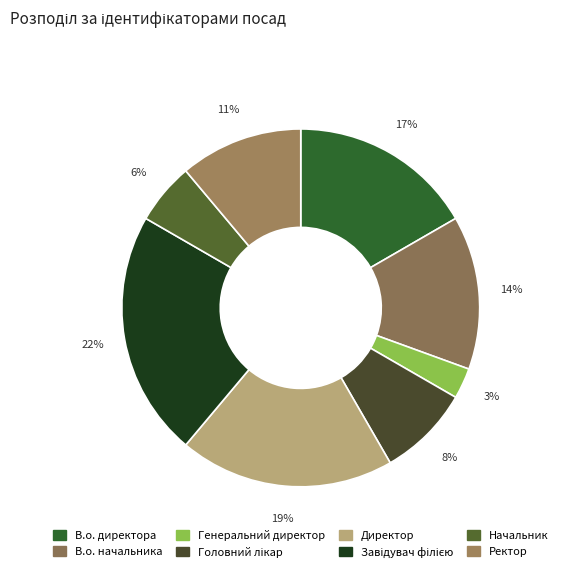

Does any single category account for the majority?

No